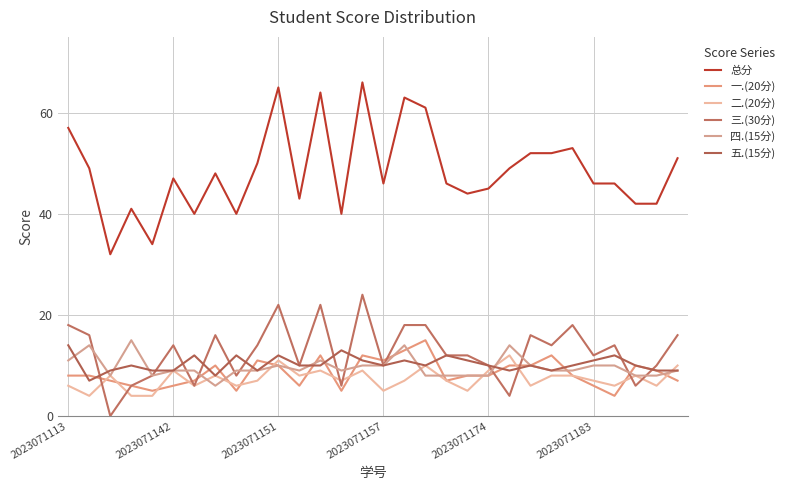

Does the chart have visible grid lines?

Yes